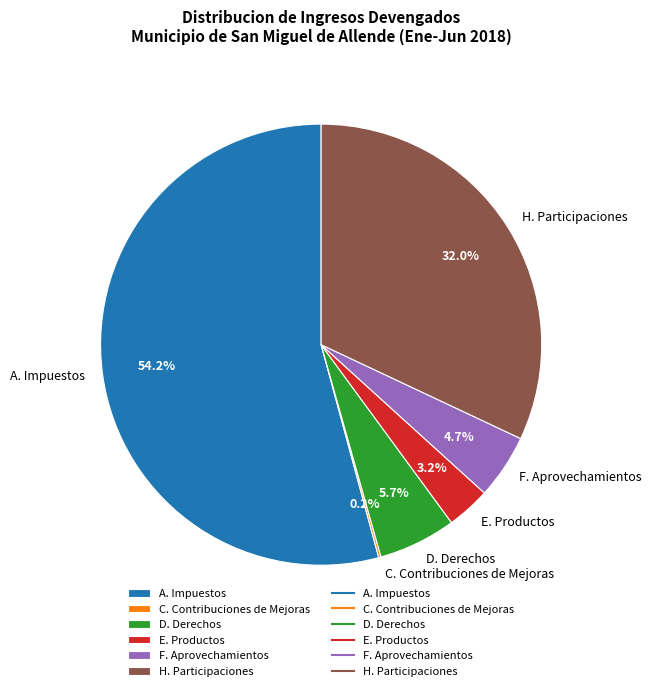

Combined, what portion of the pie is D. Derechos and A. Impuestos?

59.9%